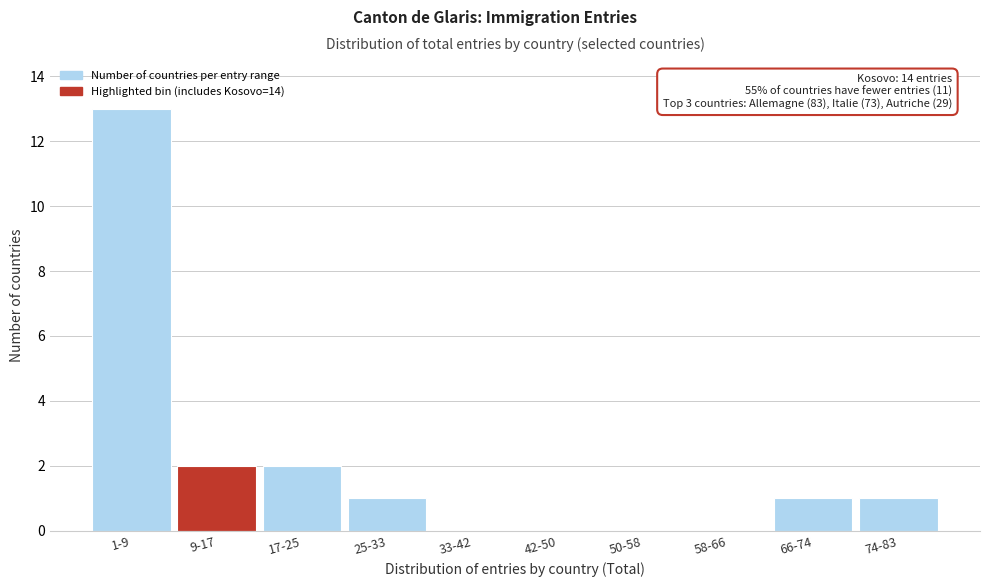

Reading left to right, transcribe all the data shown in this chart.

1-9=13	9-17=2	17-25=2	25-33=1	33-42=0	42-50=0	50-58=0	58-66=0	66-74=1	74-83=1